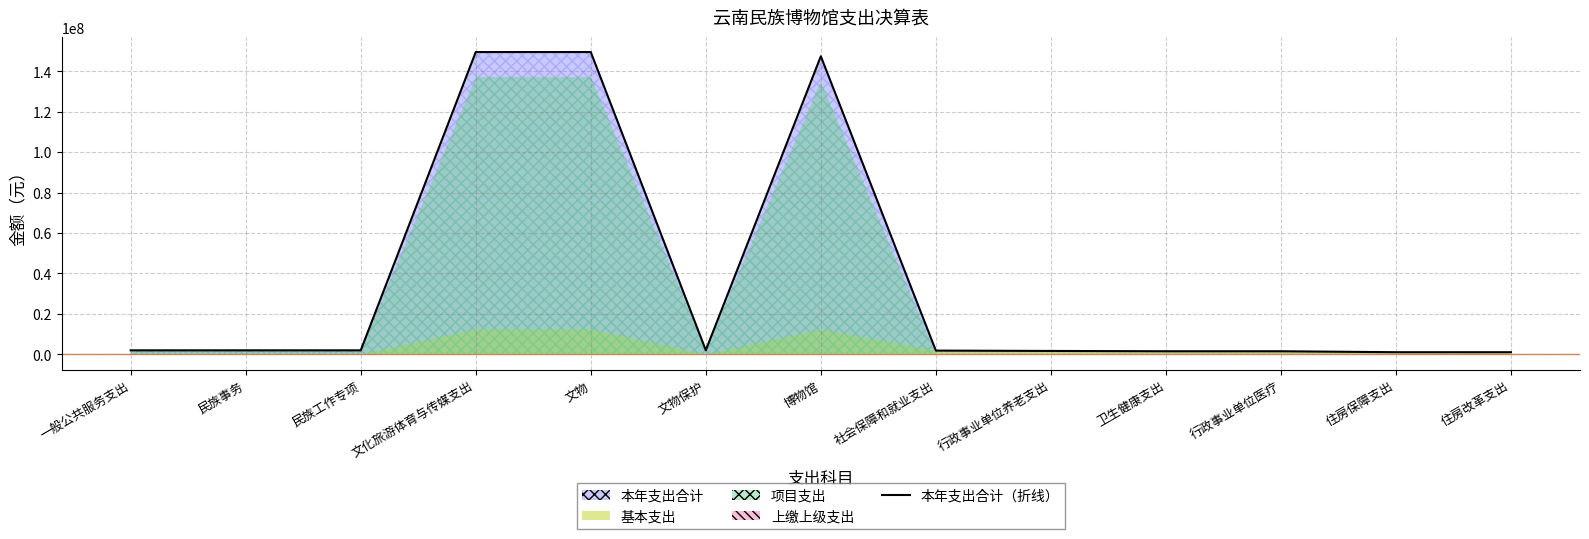

Which has a higher value, 上缴上级支出 or 8?

上缴上级支出